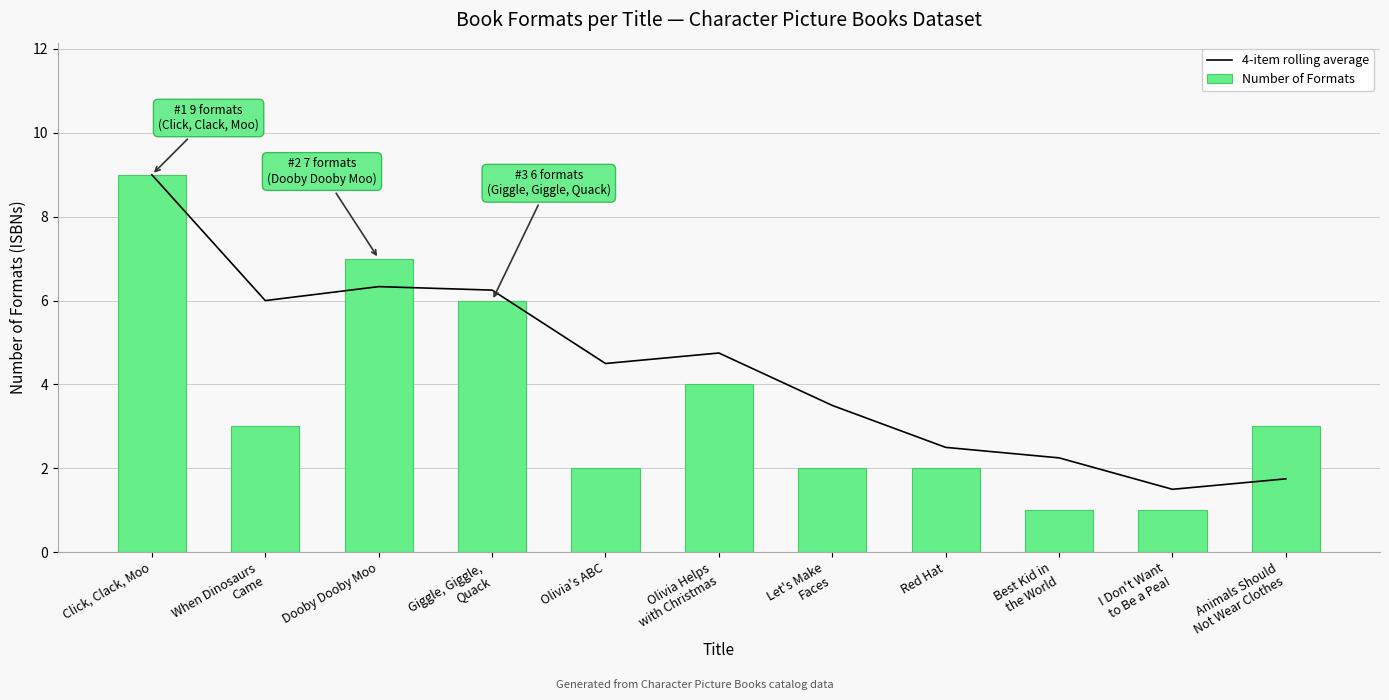

Rank the categories by Number of Formats value from lowest to highest.

Best Kid in
the World, I Don't Want
to Be a Pea!, Olivia's ABC, Let's Make
Faces, Red Hat, When Dinosaurs
Came, Animals Should
Not Wear Clothes, Olivia Helps
with Christmas, Giggle, Giggle,
Quack, Dooby Dooby Moo, Click, Clack, Moo